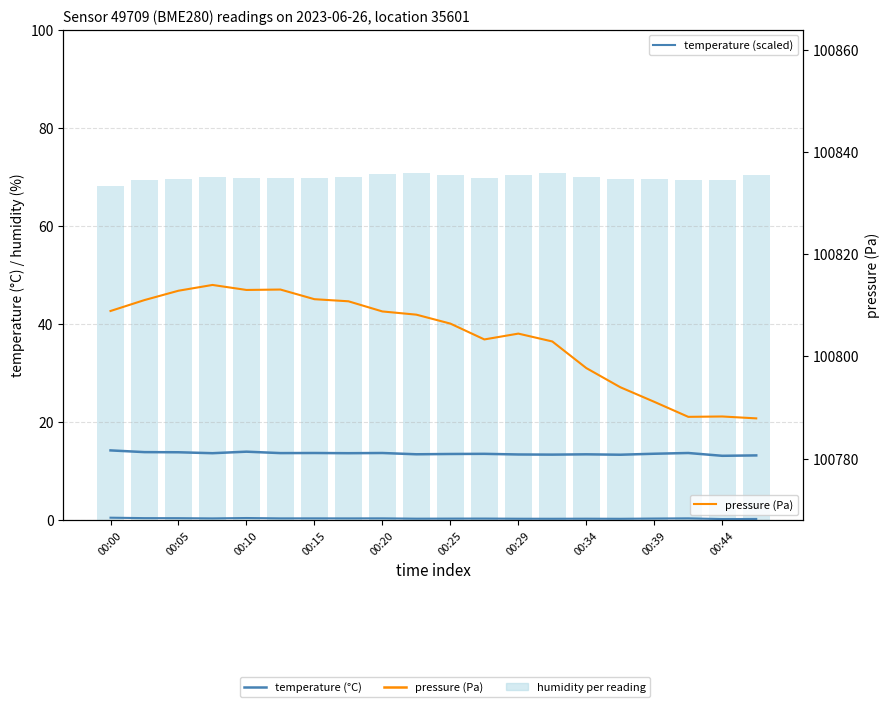

Are the bars horizontal?

No